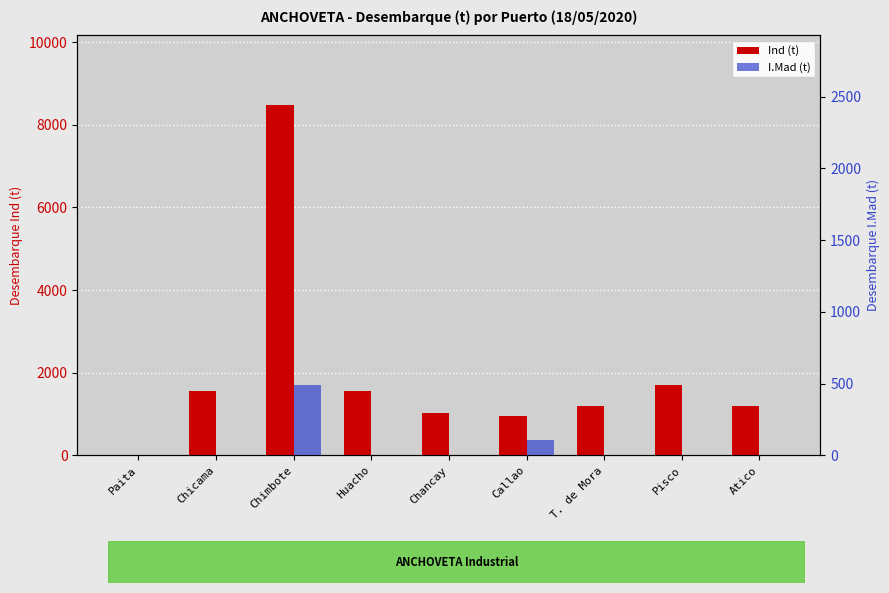

Reading left to right, extract all data points from this chart.

Ind (t): 0.0	1562.1	8466.2	1555.0	1030.0	950.0	1185.0	1697.3	1186.0
I.Mad (t): 0.0	0.0	487.5	0.0	0.0	105.0	0.0	0.0	0.0